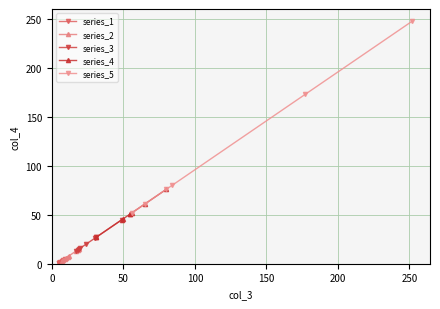

Approximately how many times larger is the value at 30 compared to 10?

4.3